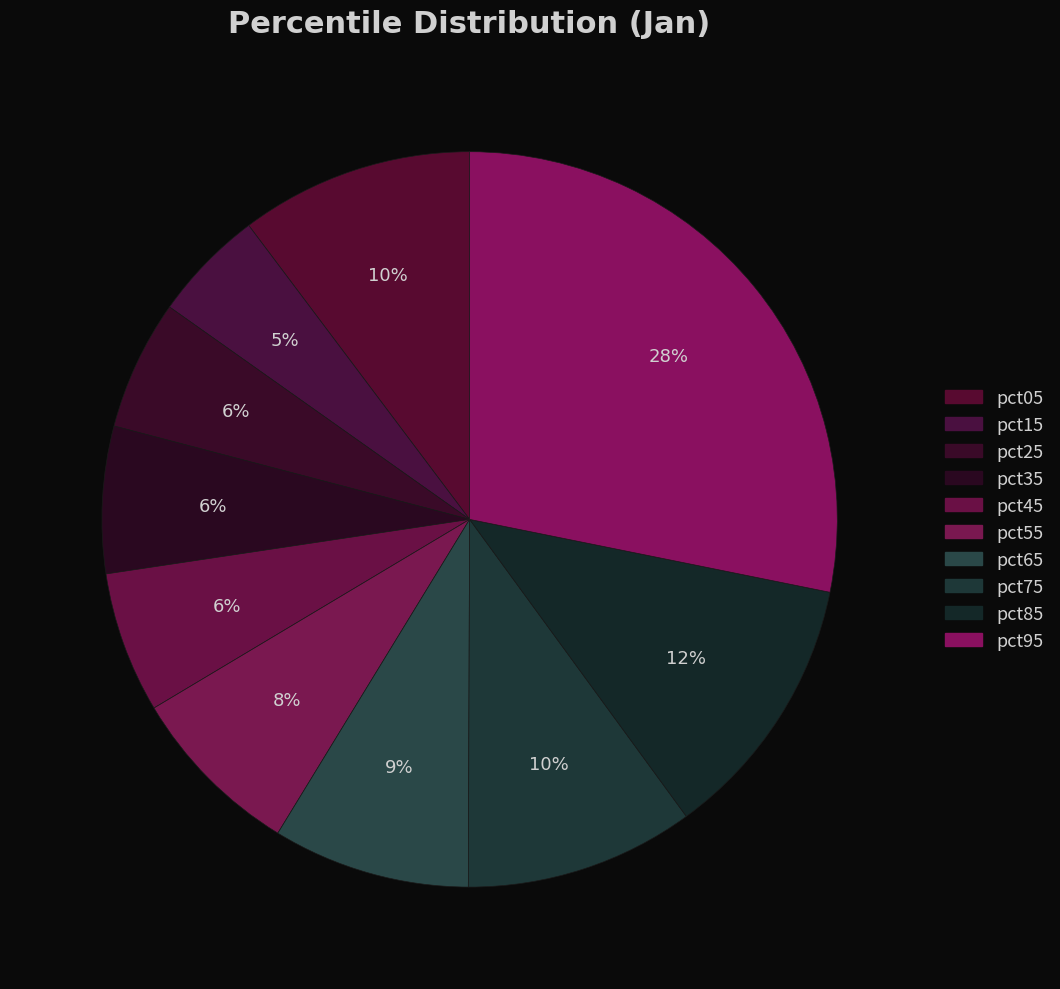

To the nearest percent, what is the combined percentage of pct35 and pct15?

11%